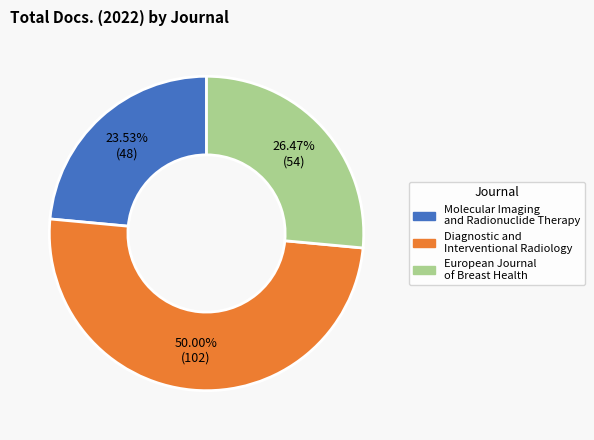

Which category has the biggest portion of the pie?

Diagnostic and Interventional Radiology